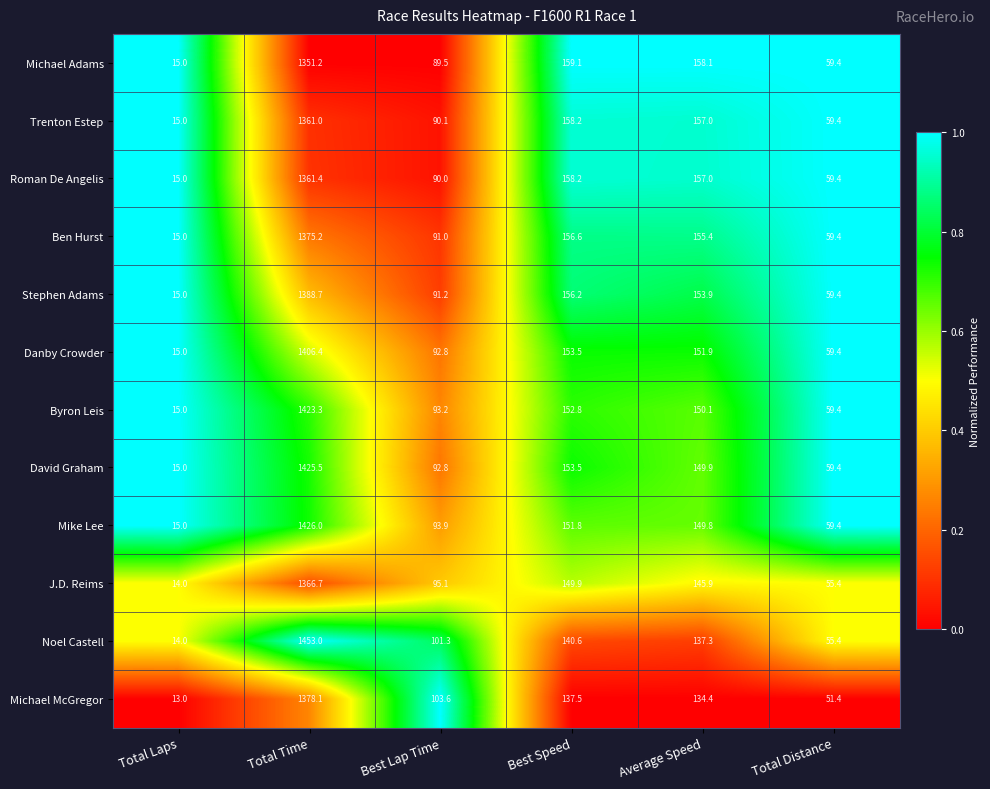

At which label does Mike Lee first exceed 149?

Total Time